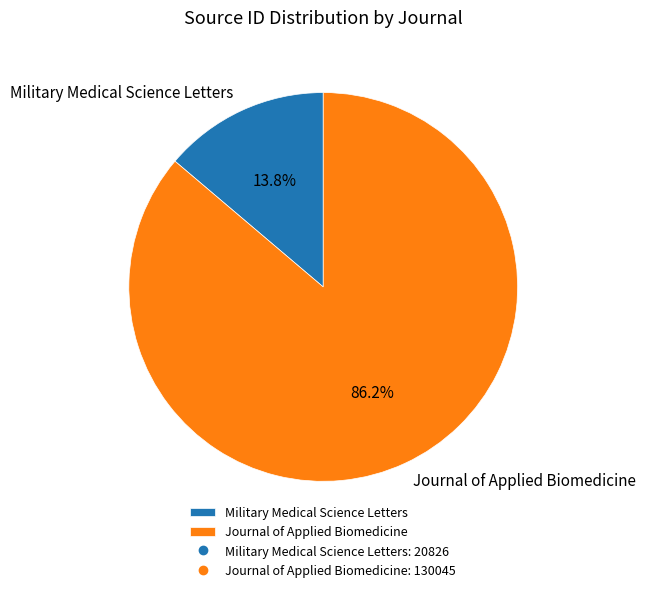

To the nearest percent, what is the average slice percentage?

50%